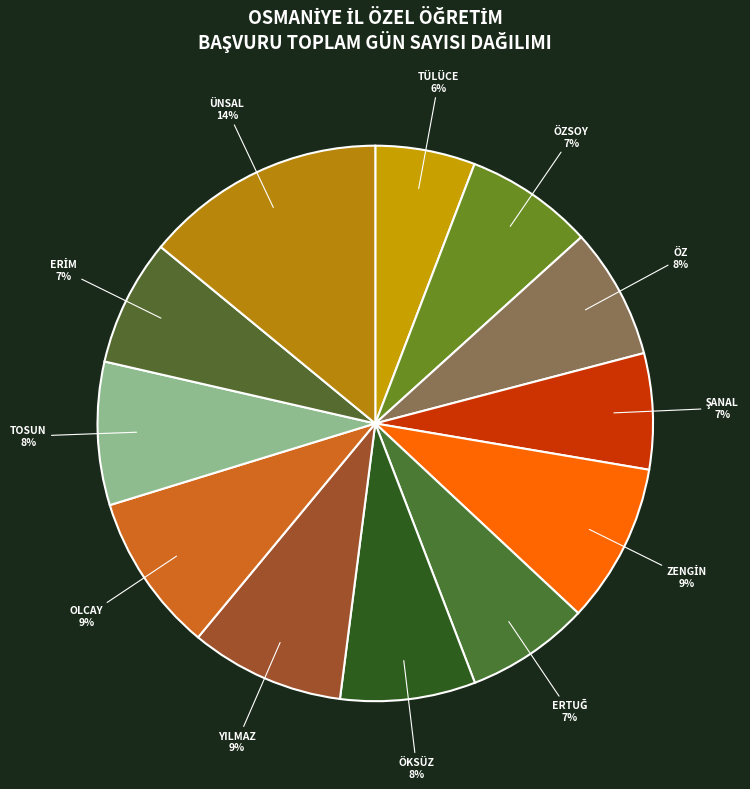

How many segments does this pie chart have?

12